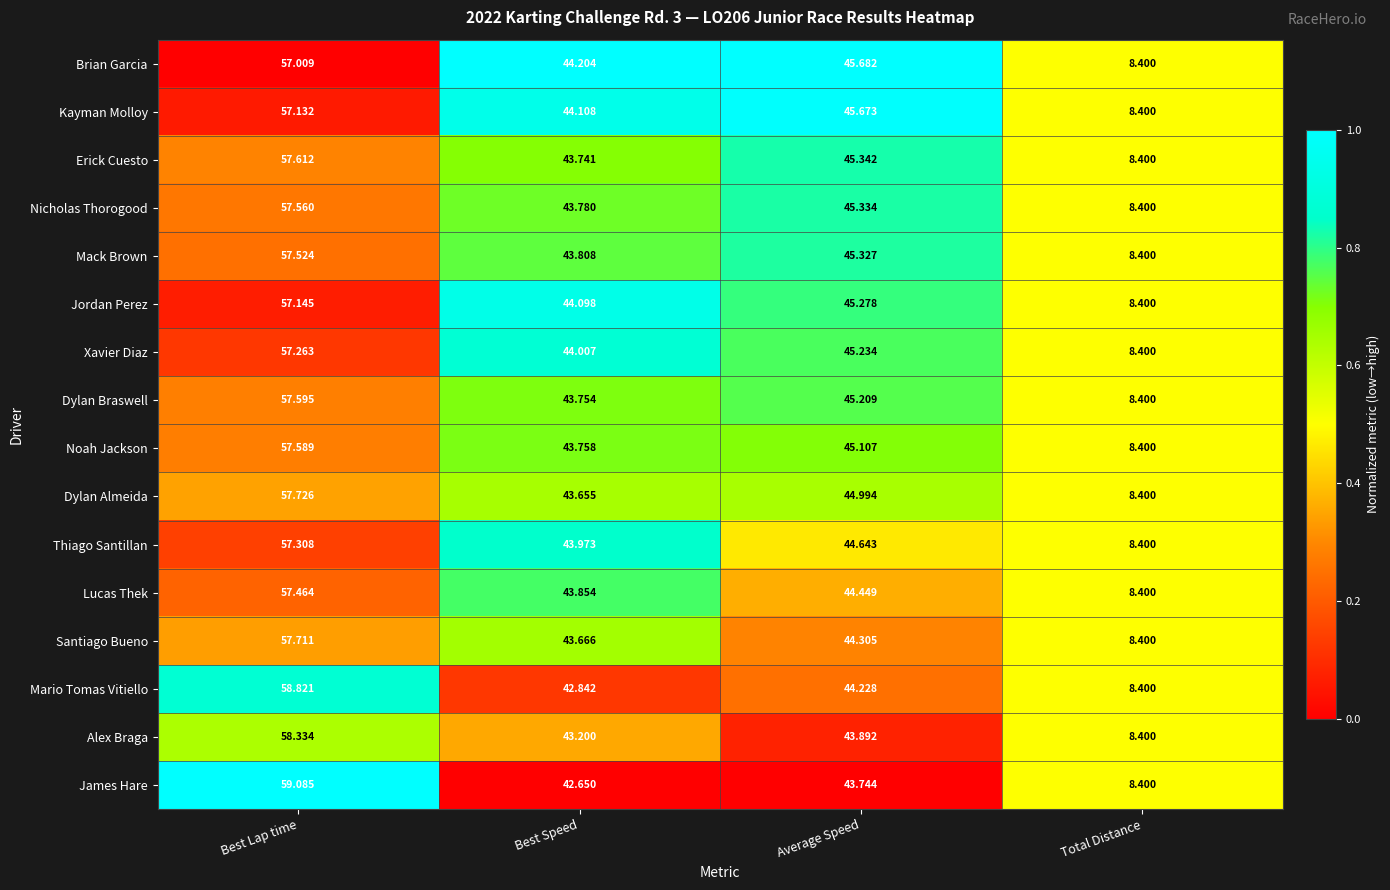

Which category has the highest value in the Dylan Braswell series?

Best Lap time